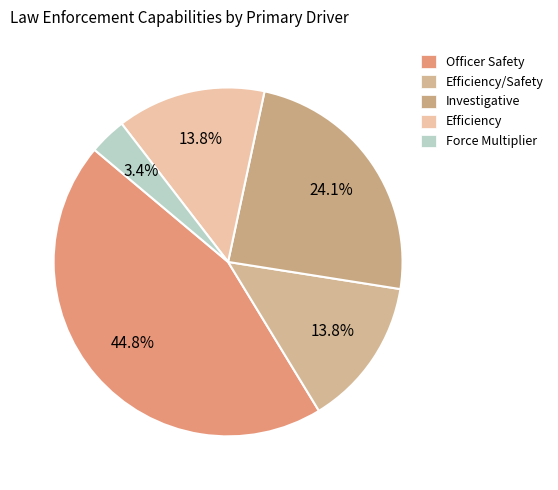

How many slices are in this pie chart?

5